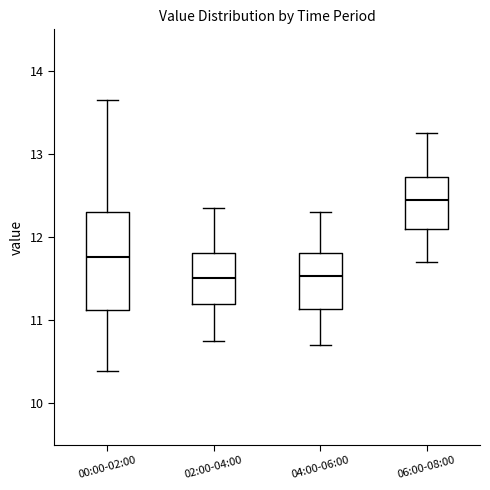

Reading left to right, transcribe this box plot: for each box, give where its median line is, the range the box spans, and where its two whiskers end, as read against the y-axis. The values are not printed on the chart, so give them approximately, as read against the axis.

00:00-02:00: median 11.8, box 11.1 to 12.3, whiskers 10.4 to 13.7
02:00-04:00: median 11.5, box 11.2 to 11.8, whiskers 10.8 to 12.4
04:00-06:00: median 11.5, box 11.1 to 11.8, whiskers 10.7 to 12.3
06:00-08:00: median 12.5, box 12.1 to 12.7, whiskers 11.7 to 13.3